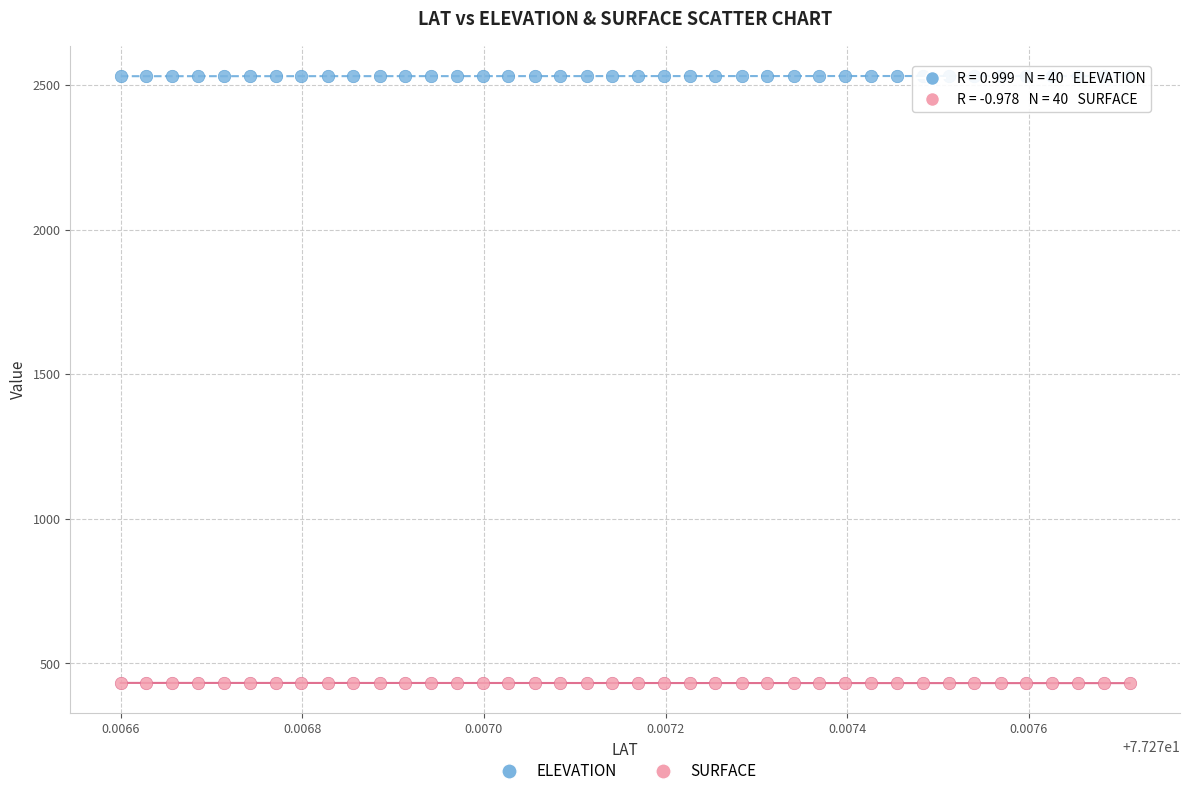

Across all data points, what is the range of Y values (max minus min)?

2099.9